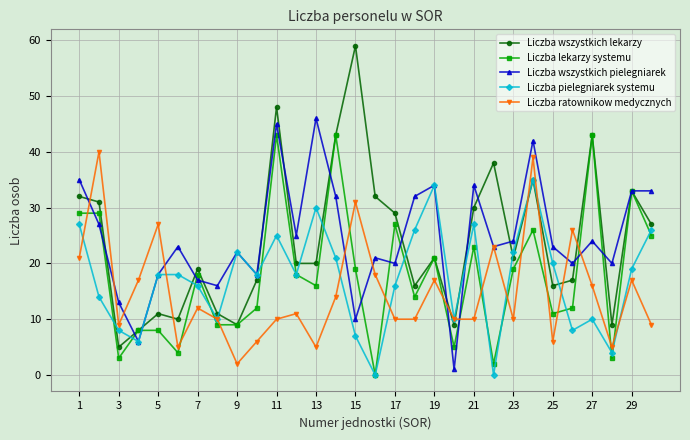

What is the highest value of the Liczba wszystkich lekarzy series?

59